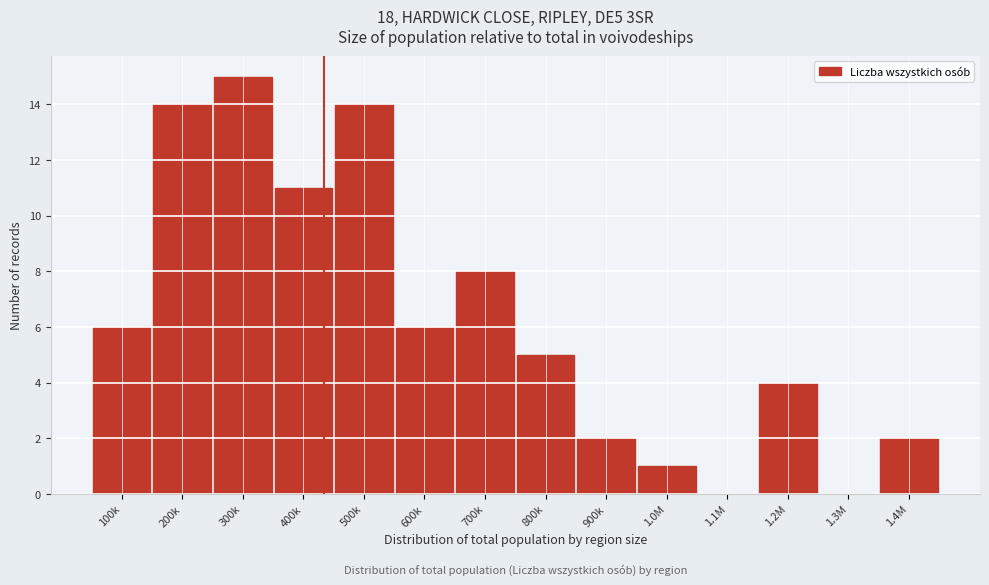

Reading left to right, transcribe all the data shown in this chart.

100k=6	200k=14	300k=15	400k=11	500k=14	600k=6	700k=8	800k=5	900k=2	1.0M=1	1.1M=0	1.2M=4	1.3M=0	1.4M=2